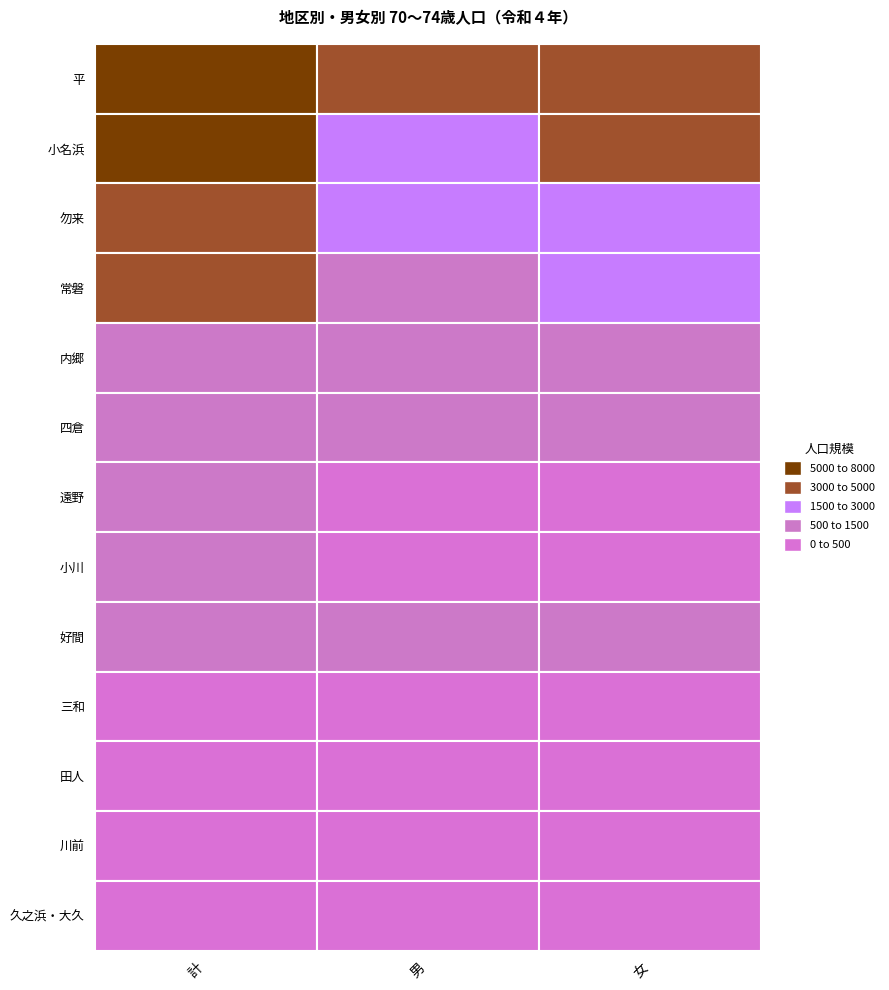

The value of 勿来 at 女 is 2139. True or false?

True